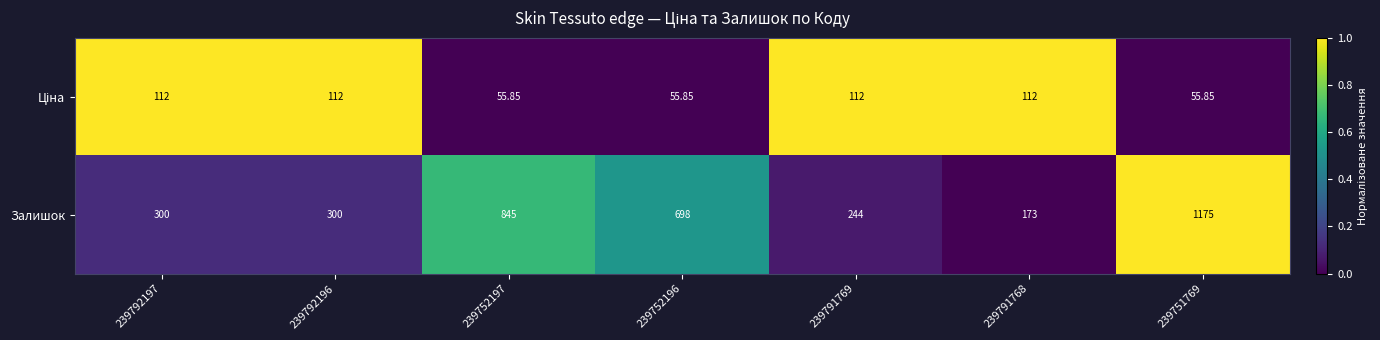

Which series has the widest spread of values?

Залишок